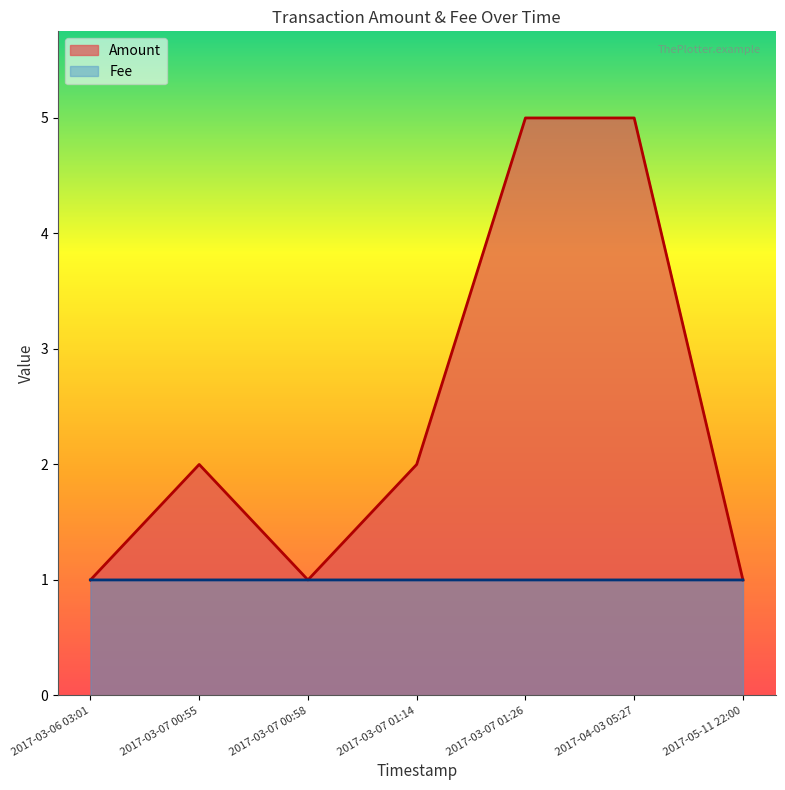

True or false: Amount and Fee cross at least once.

False